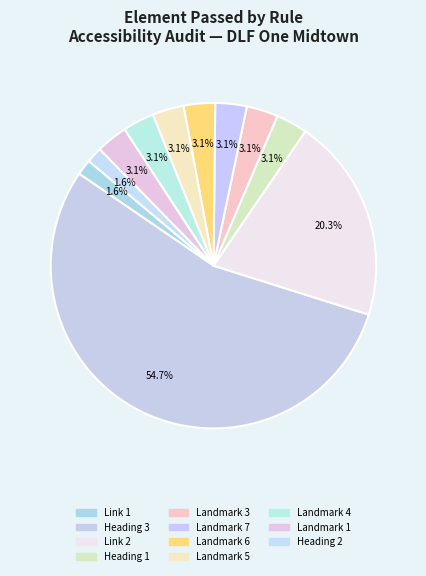

How many segments does this pie chart have?

11